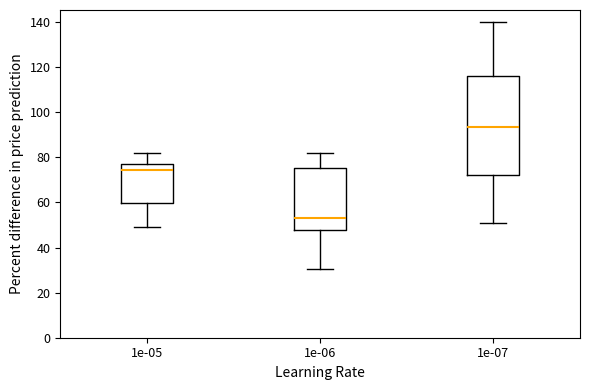

Which box is the tallest, from its lower edge to its upper edge?

1e-07